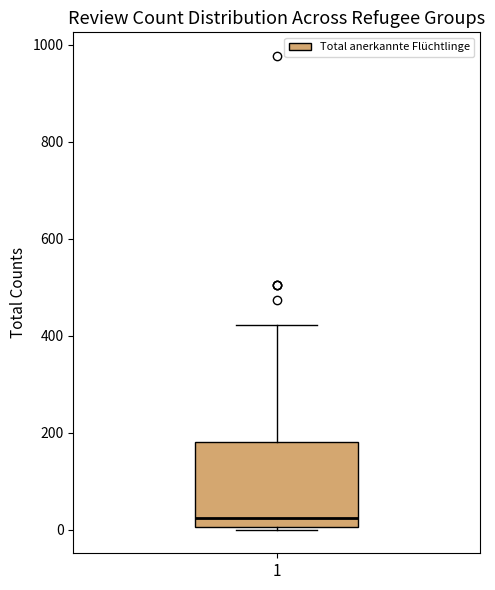

Transcribe this box plot: give where the median line is, the range the box spans, and where the two whiskers end, as read against the y-axis. The values are not printed on the chart, so give them approximately, as read against the axis.

median 20, box 0 to 180, whiskers 0 to 420